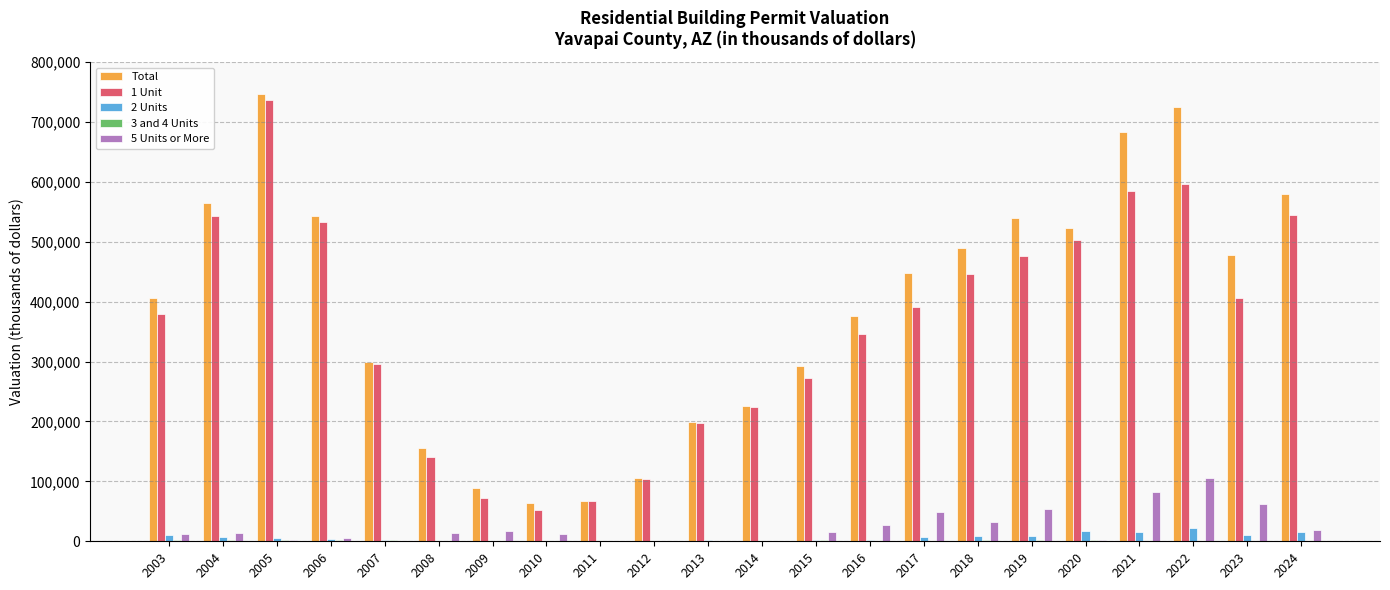

Is the value of 1 Unit at 2019 greater than the value of 5 Units or More at 2015?

Yes